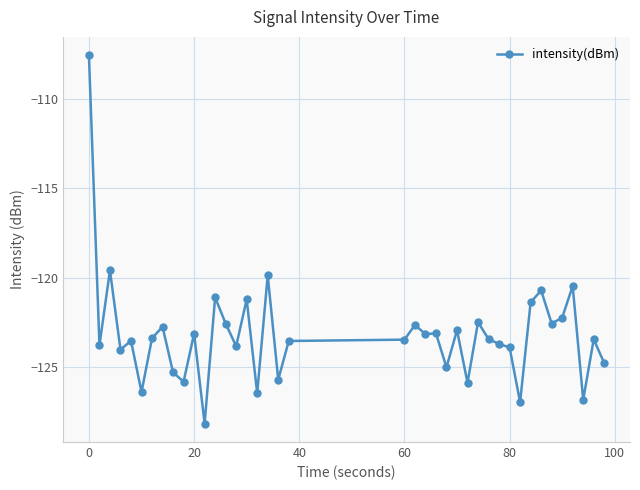

What is the smallest value displayed?

-128.2